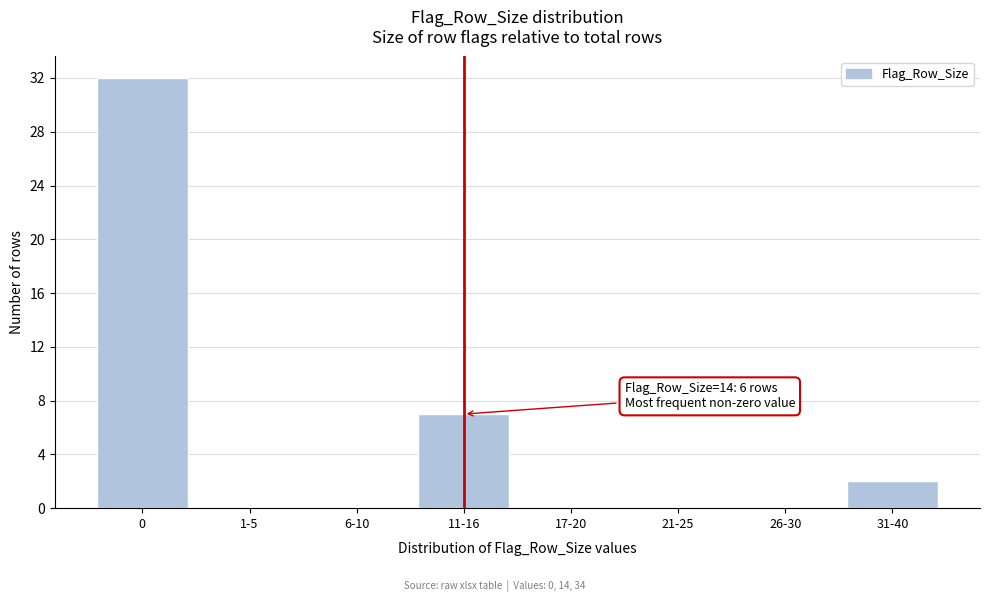

Reading right to left, transcribe all the data shown in this chart.

31-40=2	26-30=0	21-25=0	17-20=0	11-16=7	6-10=0	1-5=0	0=32